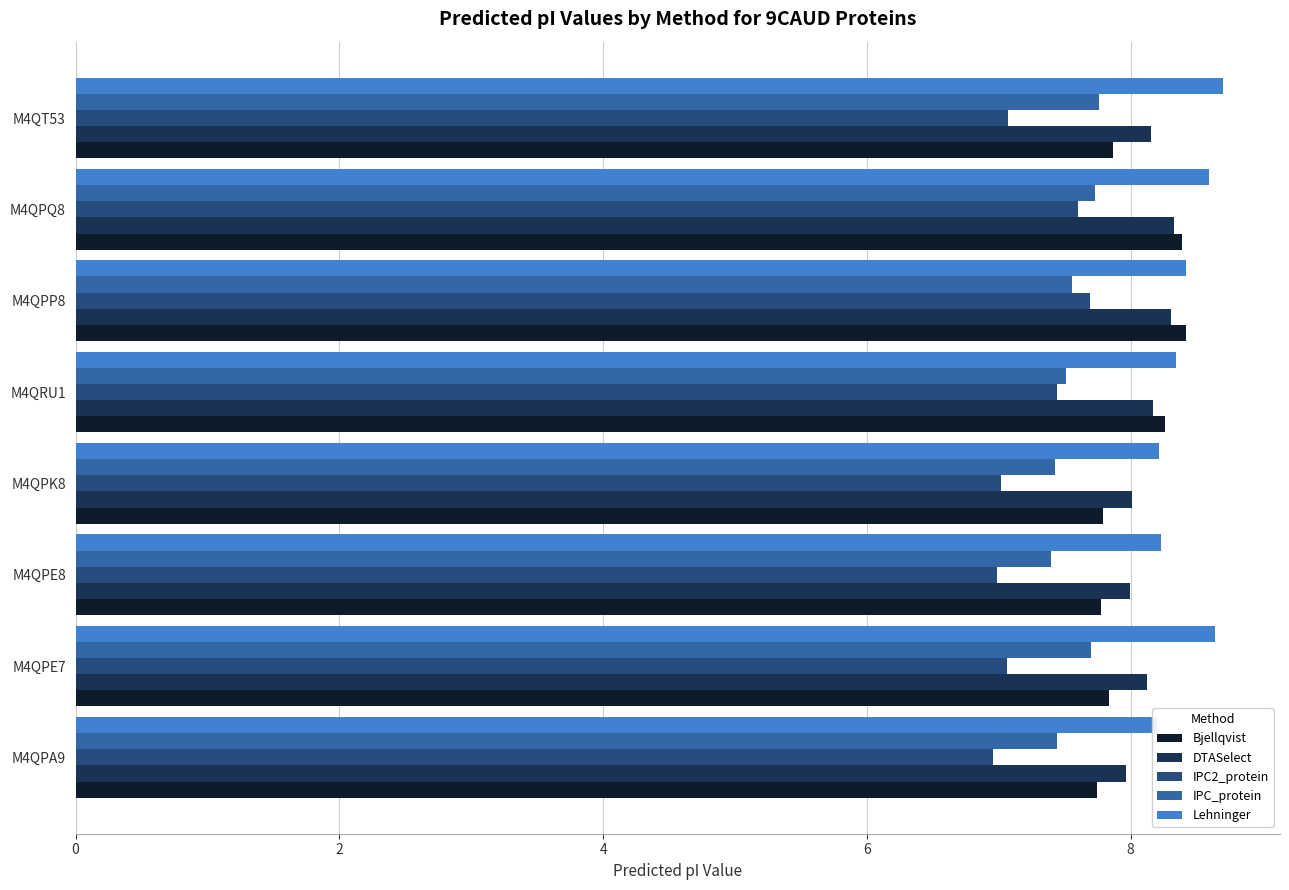

Is it true that IPC2_protein equals 7.0 at M4QPA9?

True